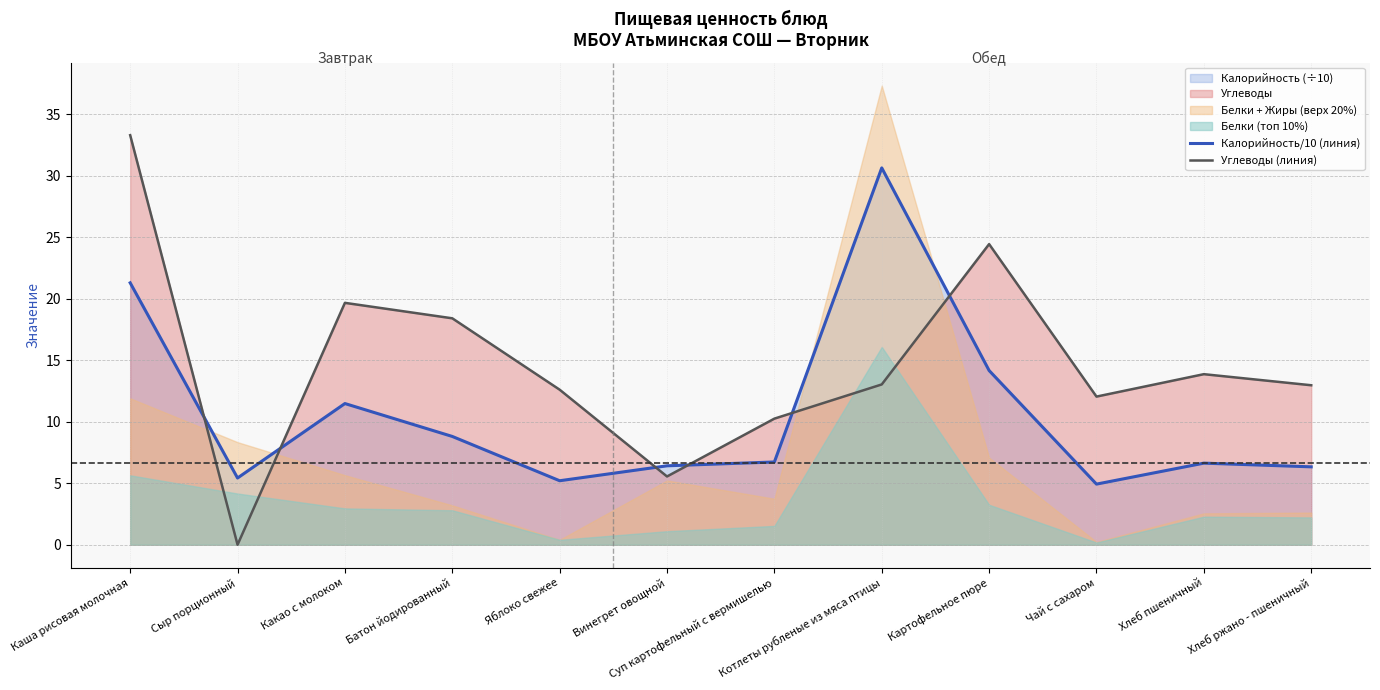

Count the number of categories in the chart.

12